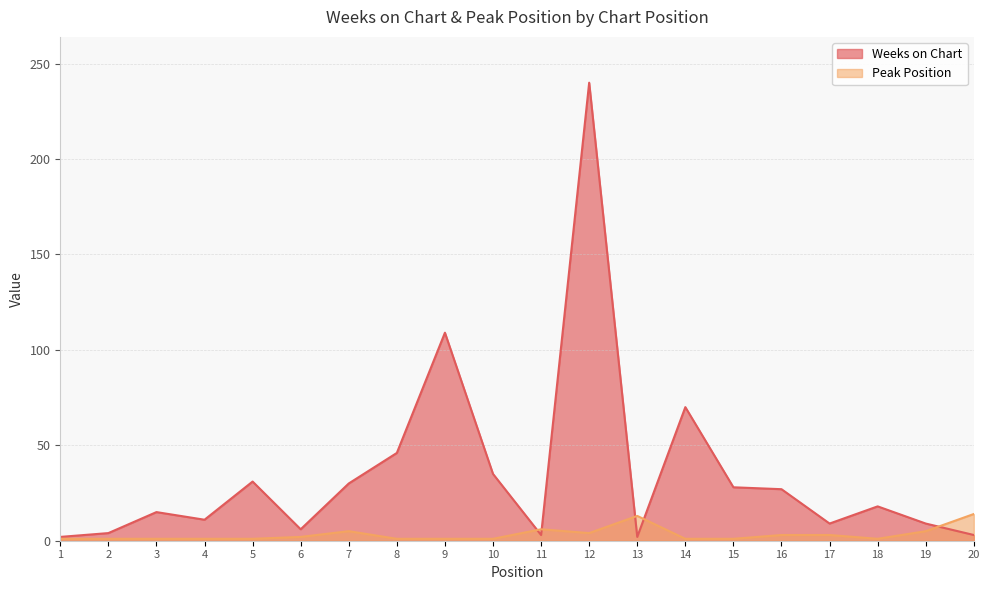

Which category has the highest value in the Weeks on Chart series?

12